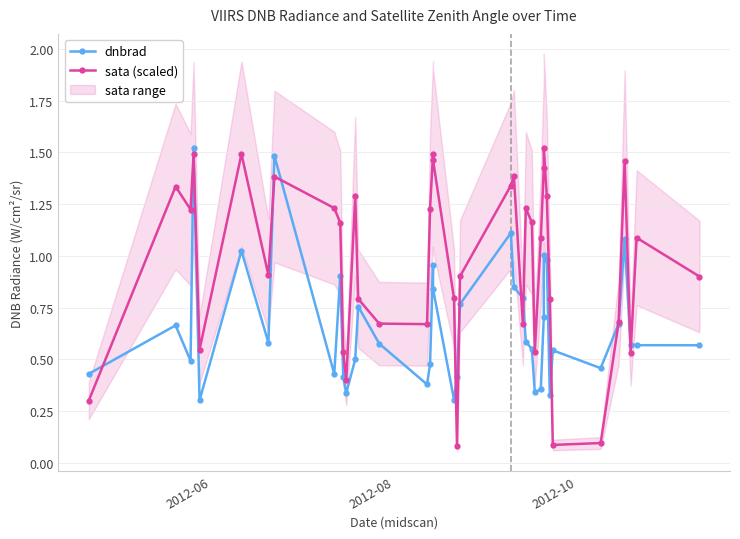

Which series ends up on top after the final intersection of sata (scaled) and dnbrad?

sata (scaled)